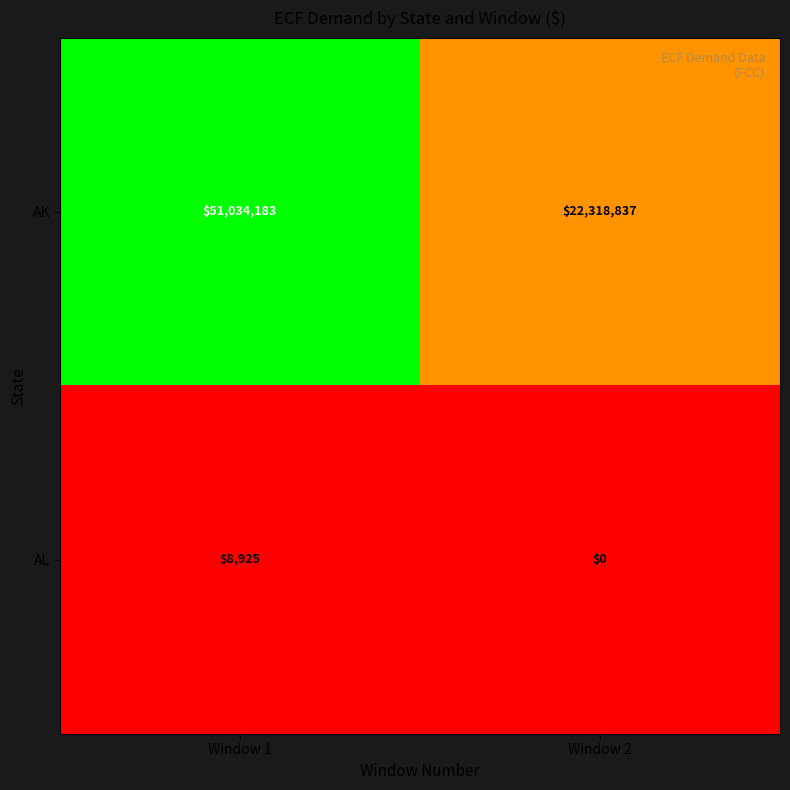

What is the maximum value shown in the chart?

51034183